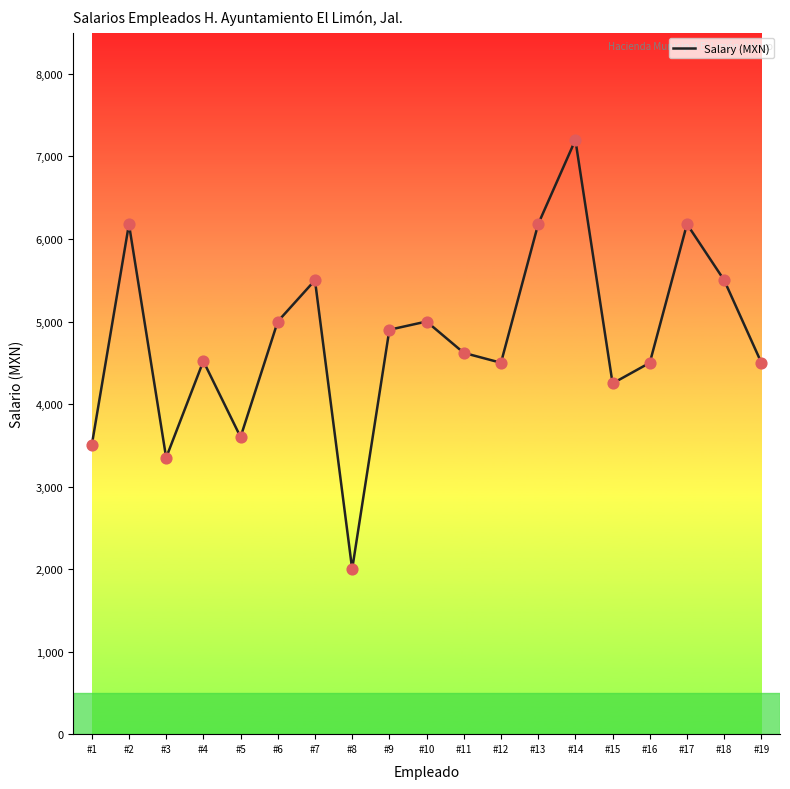

What is the change in value from #1 to #10?

+1500